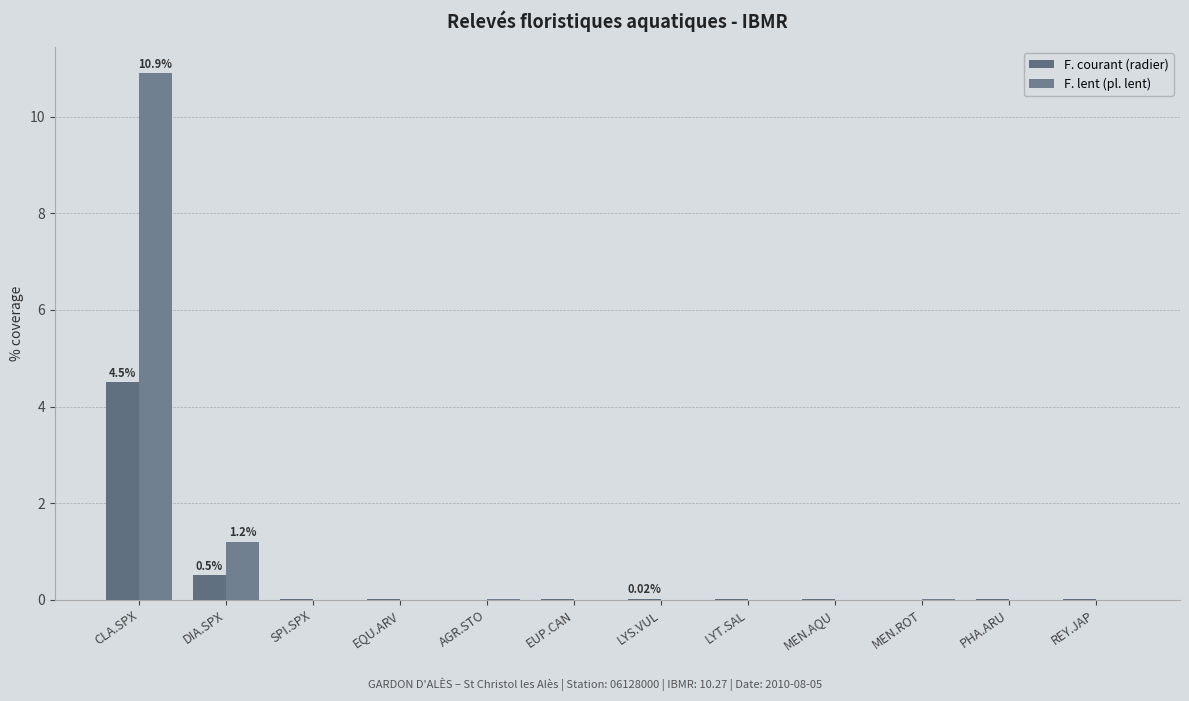

What are all the series names shown in the legend?

F. courant (radier), F. lent (pl. lent)